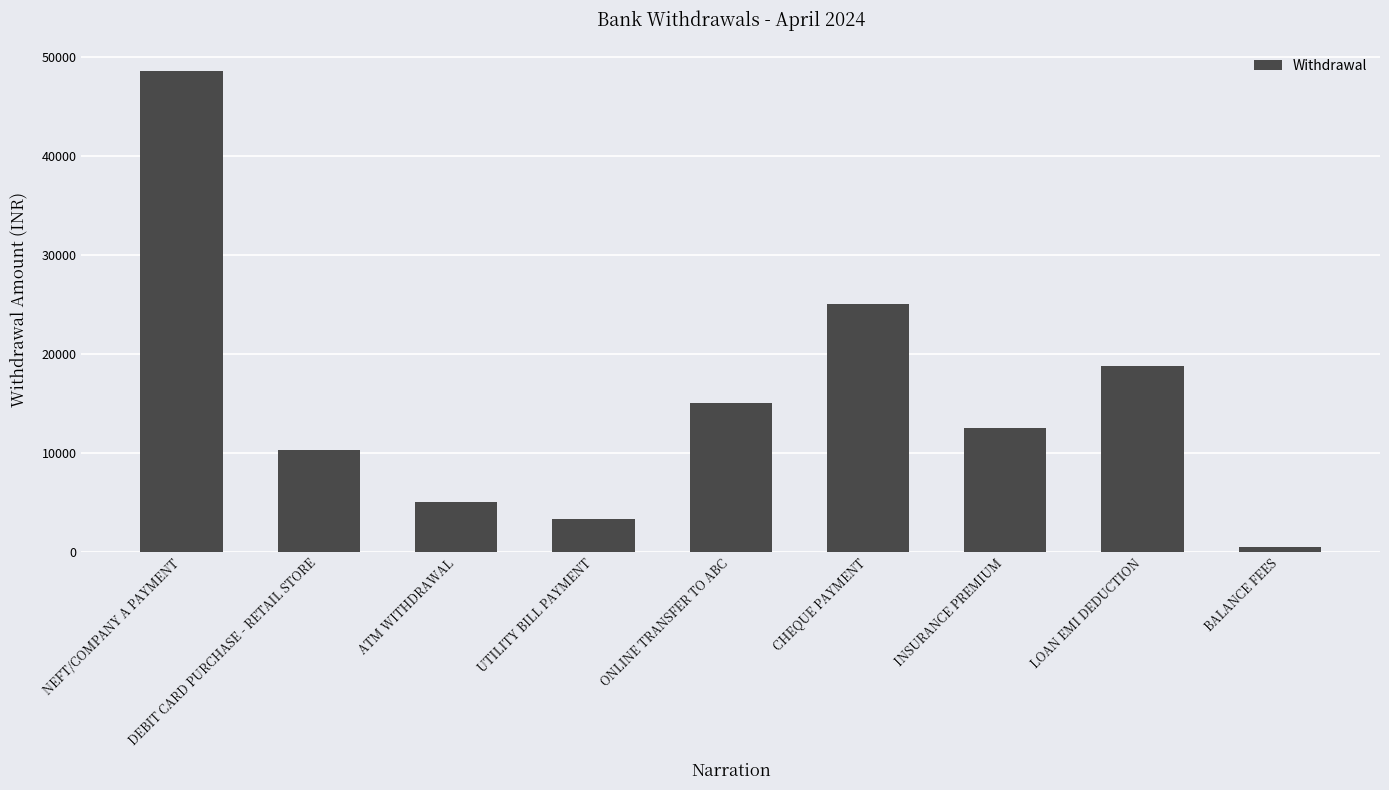

What is the minimum value shown in the chart?

500.0